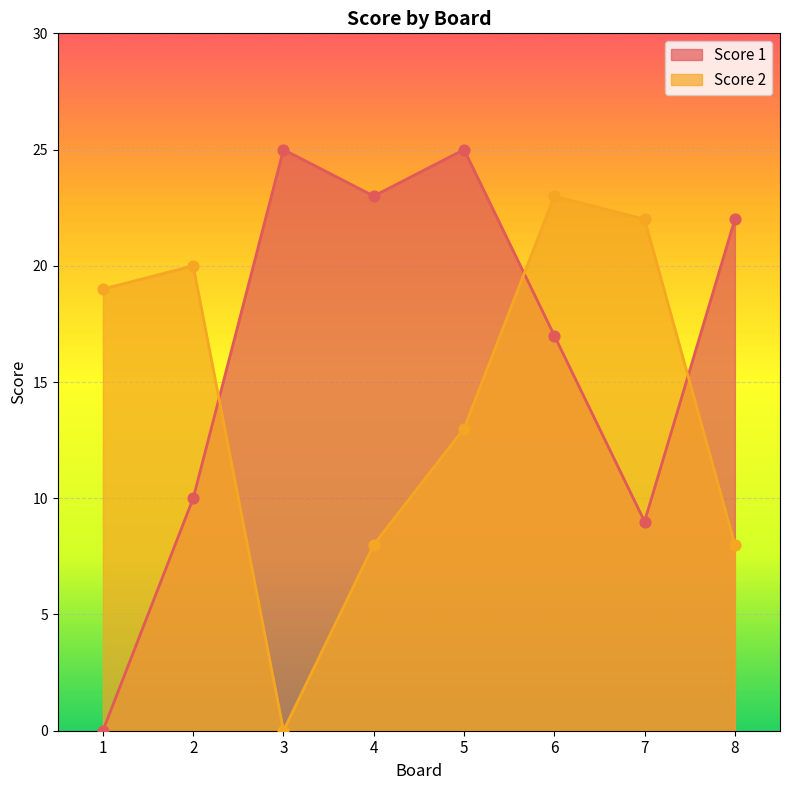

What is the total value across all series at 8?

30